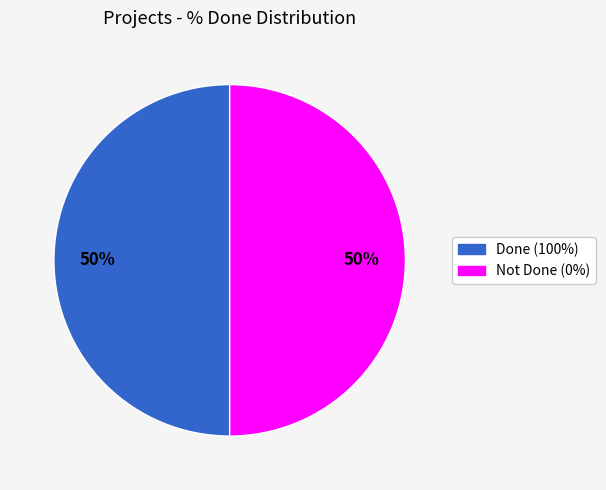

To the nearest percent, what is the average slice percentage?

50%